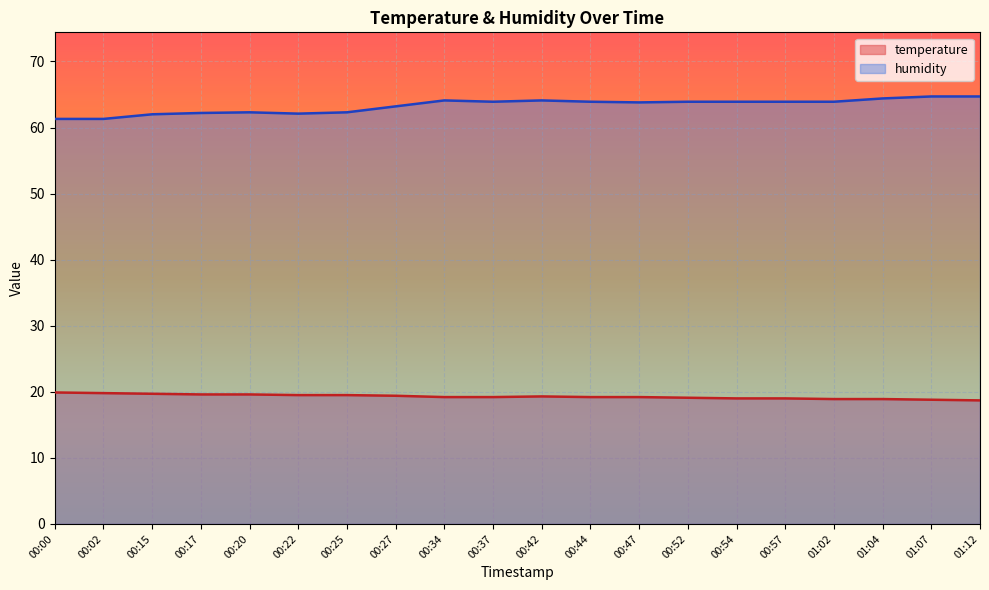

What are all the series names shown in the legend?

temperature, humidity